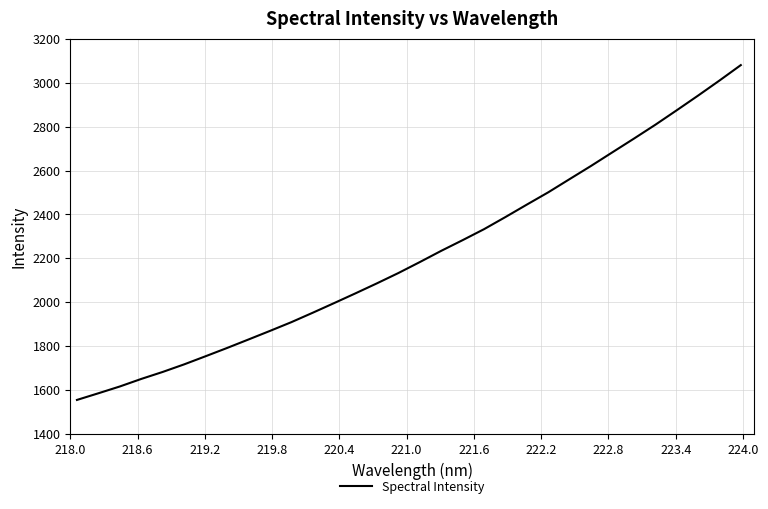

What is the smallest value displayed?

1555.6